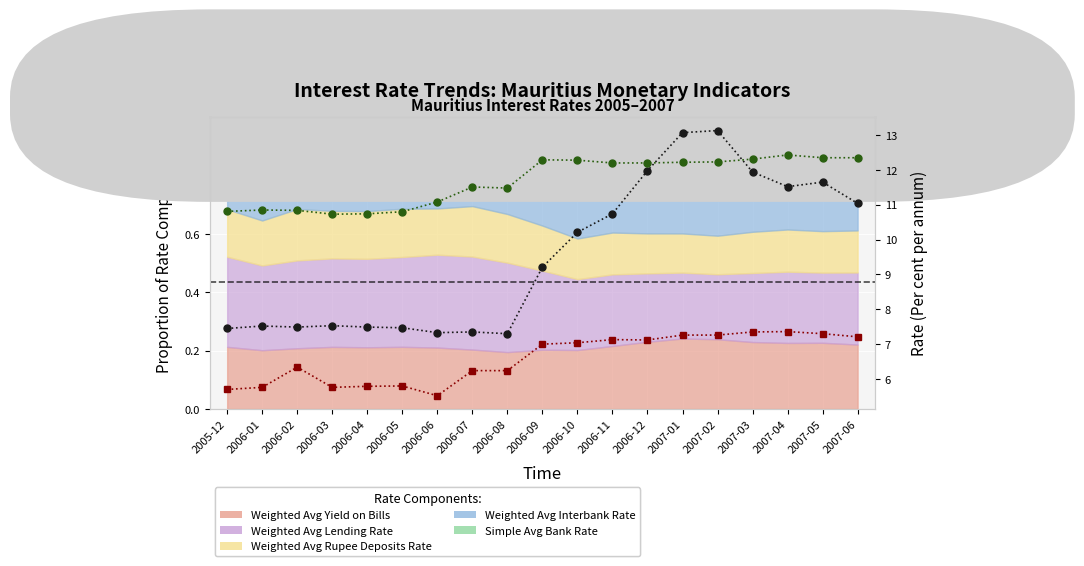

True or false: Weighted Avg Lending Rate (col_10) (line) and Weighted Avg Rupee Deposits Rate (col_9) (line) intersect in this chart.

False